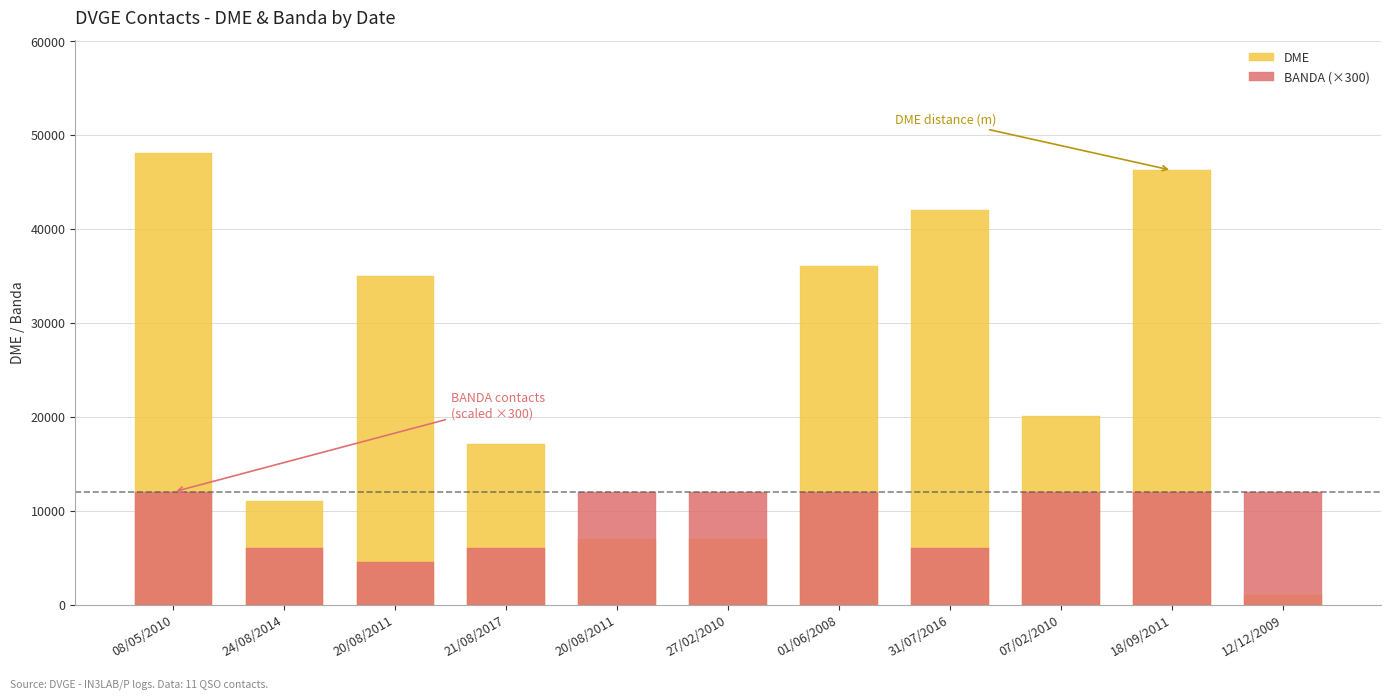

Where does the DME series first go above 20045?

08/05/2010